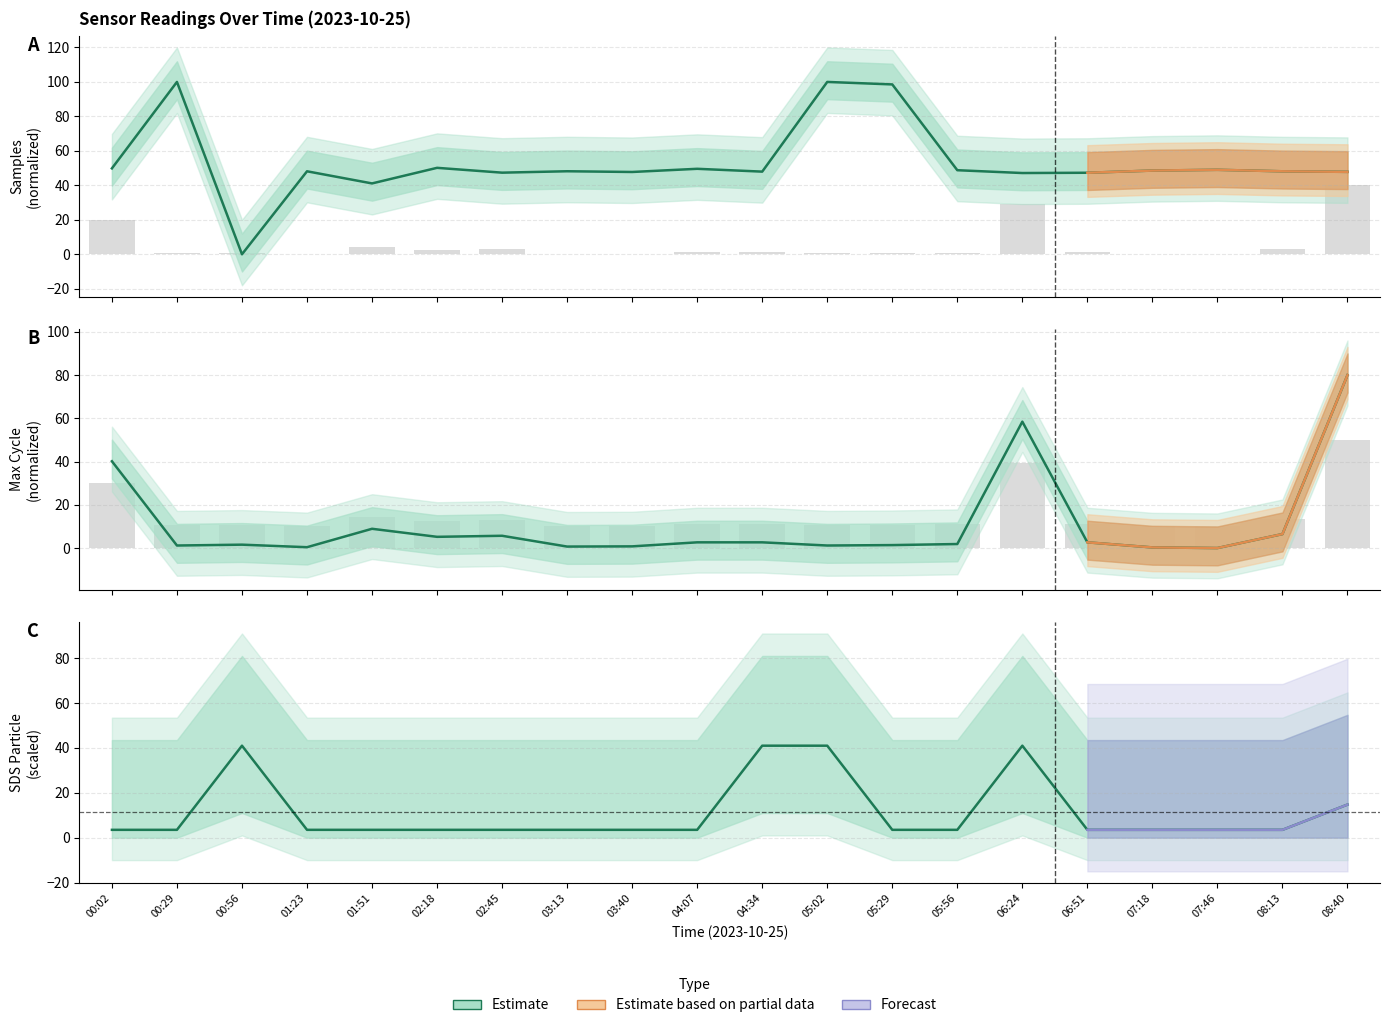

What value does the data have at 00:02?

3.5